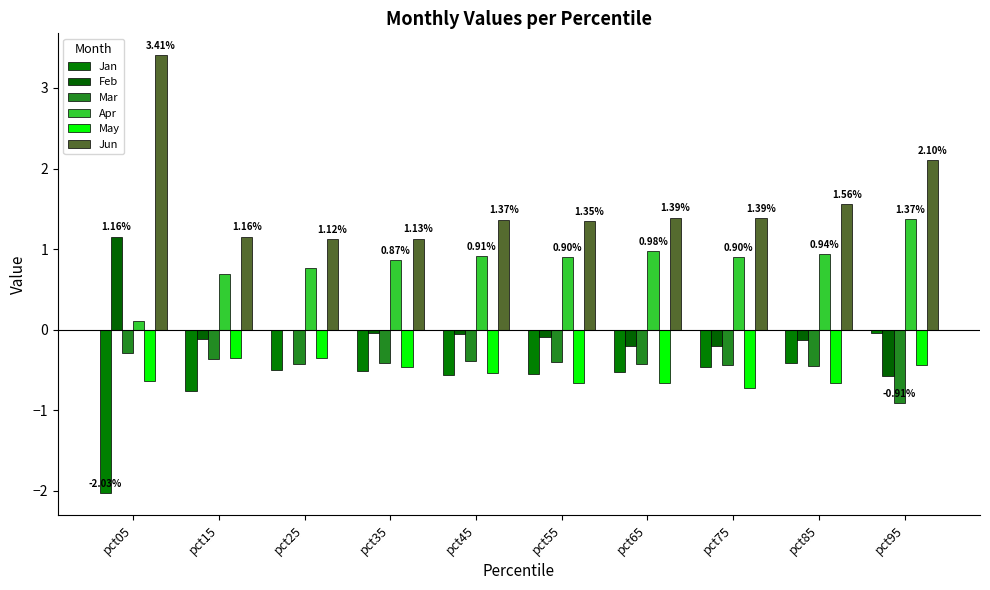

How many groups of bars are there?

10